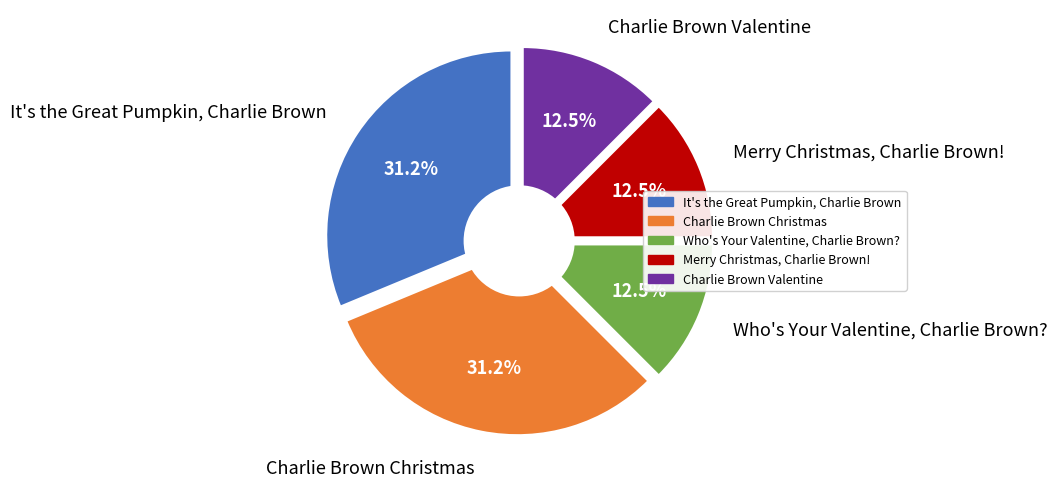

What percentage is the Merry Christmas, Charlie Brown! slice, to the nearest percent?

12%